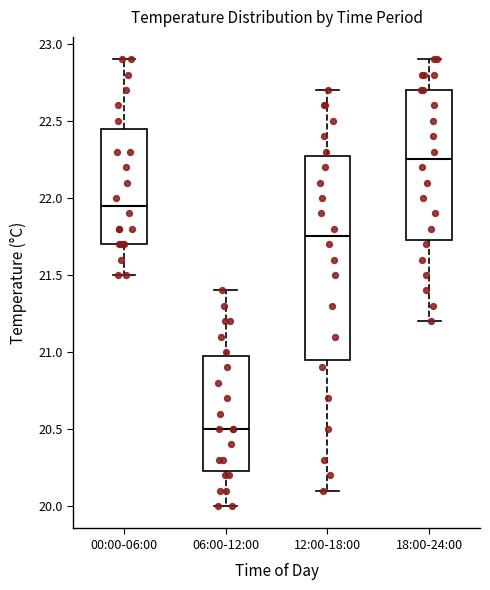

Where is the upper edge of the box for 06:00-12:00 on the y-axis? The values are not printed on the chart, so give them approximately, as read against the axis.

21.00